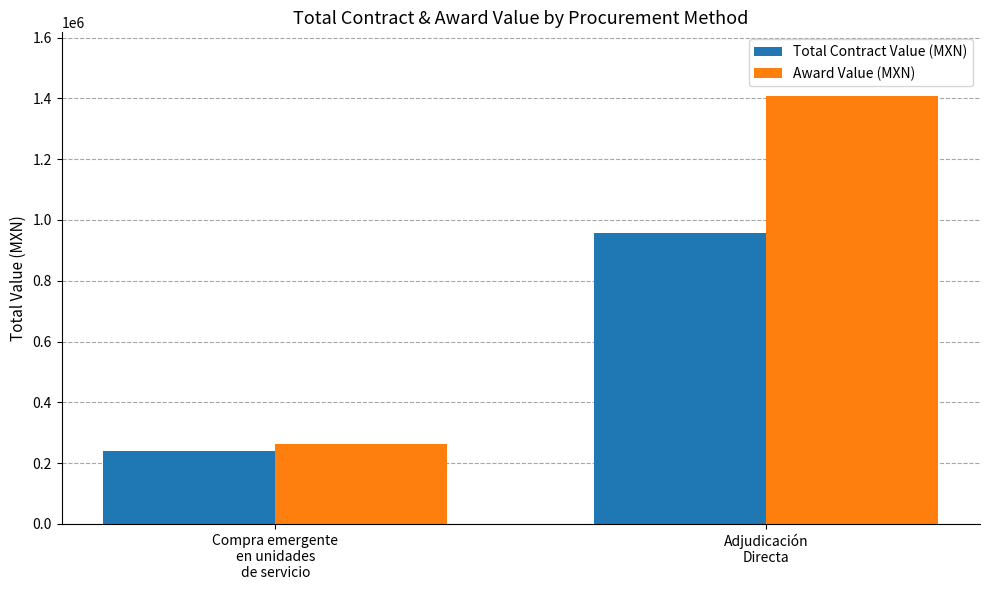

Rank the series by their maximum value, from highest to lowest.

Award Value (MXN), Total Contract Value (MXN)